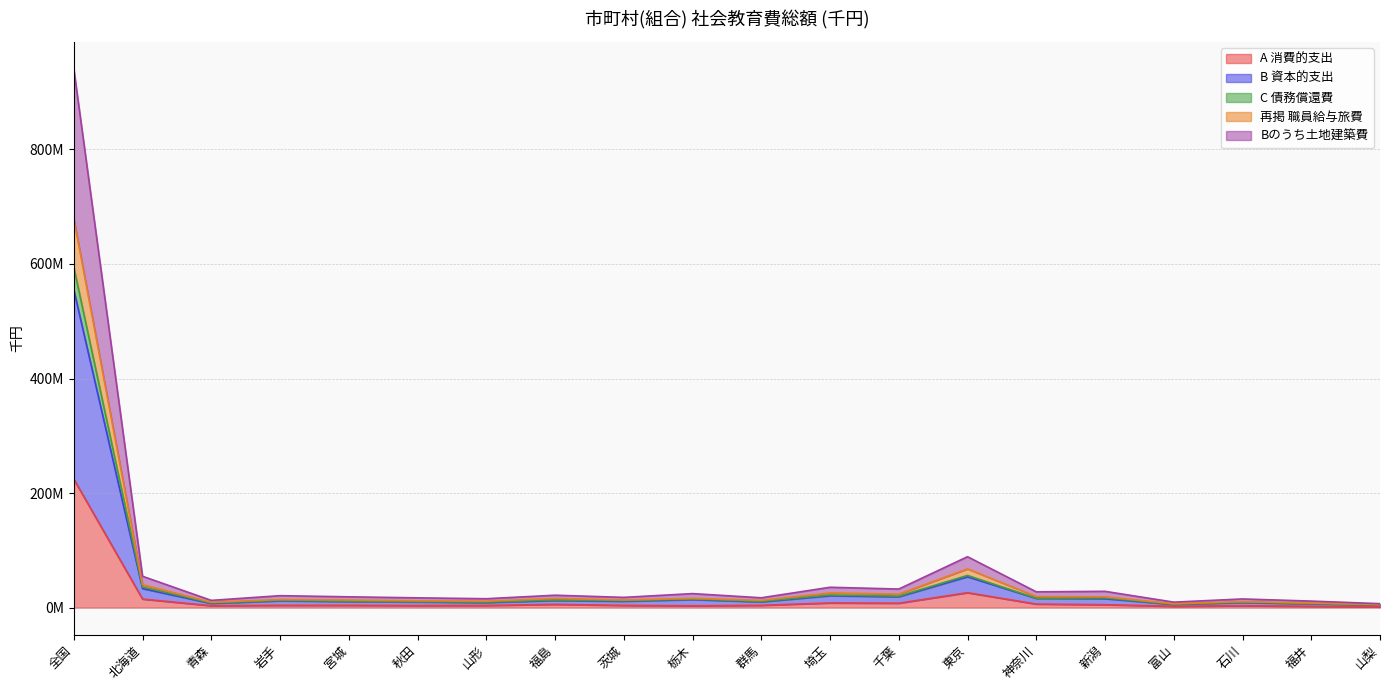

Where is the first local maximum for 総額?

岩手